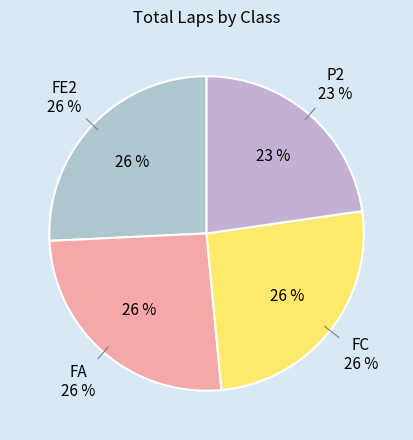

Count the number of slices in the pie.

4